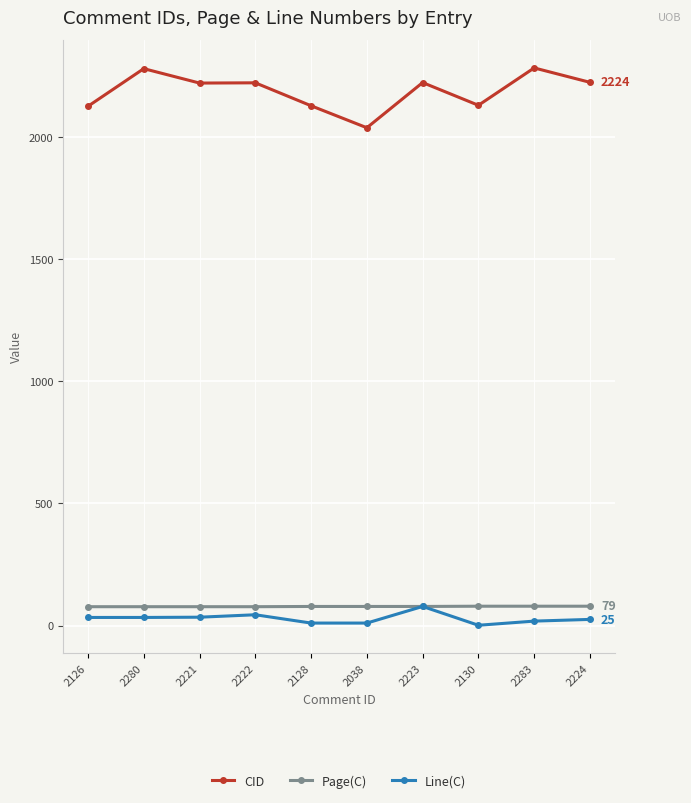

Read the Page(C) value at 2221.

77